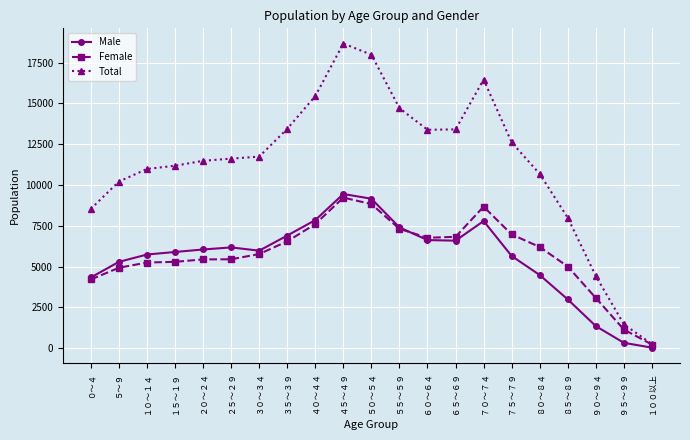

The Male series shows 11677 at ６５～６９. True or false?

False